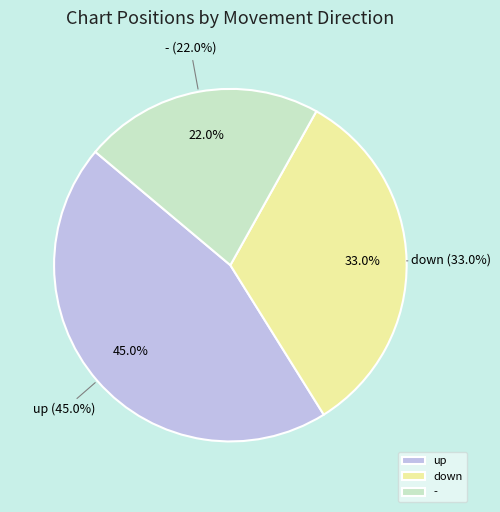

To the nearest percent, what portion does - represent?

22%